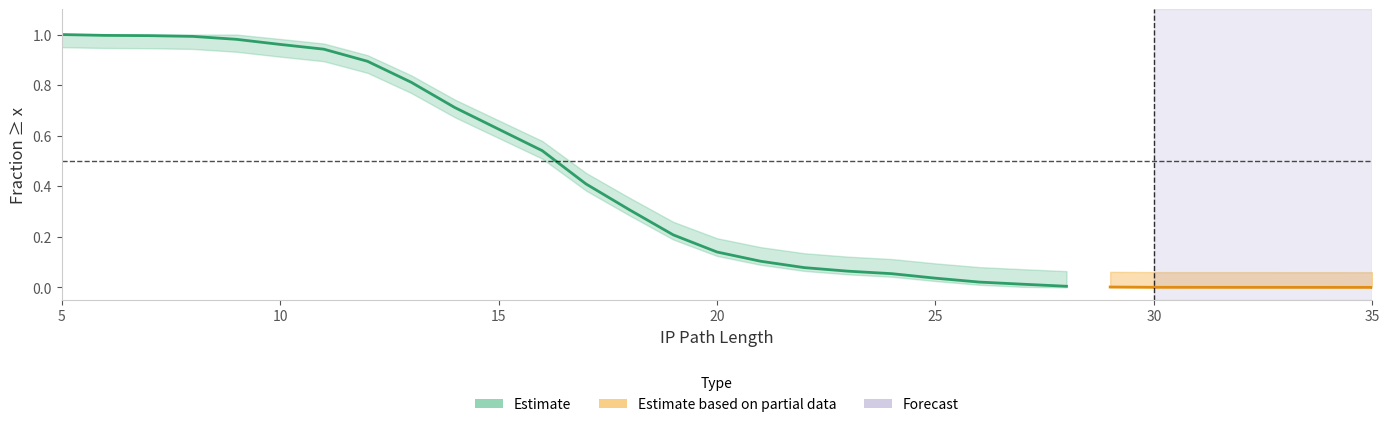

Between 23 and 20, which is larger?

20